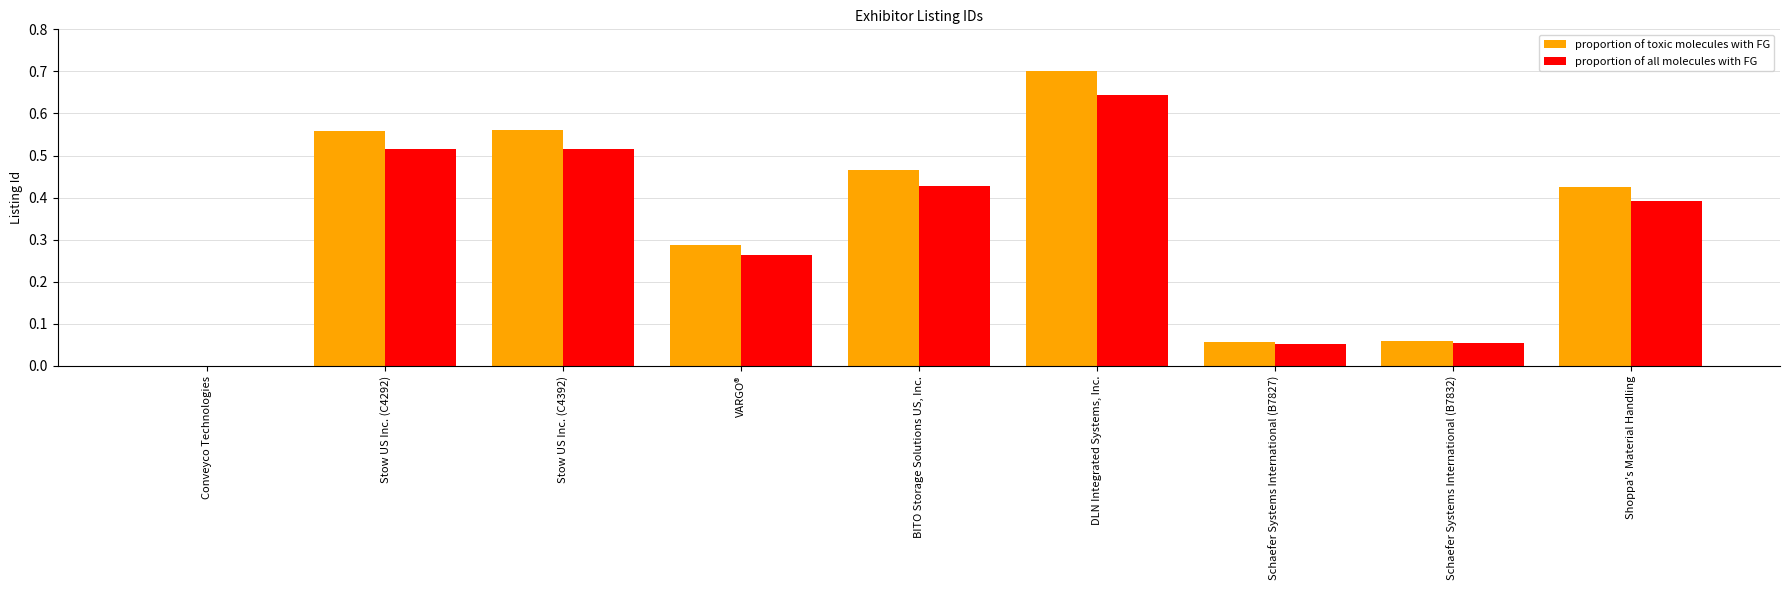

Does the chart contain stacked bars?

No